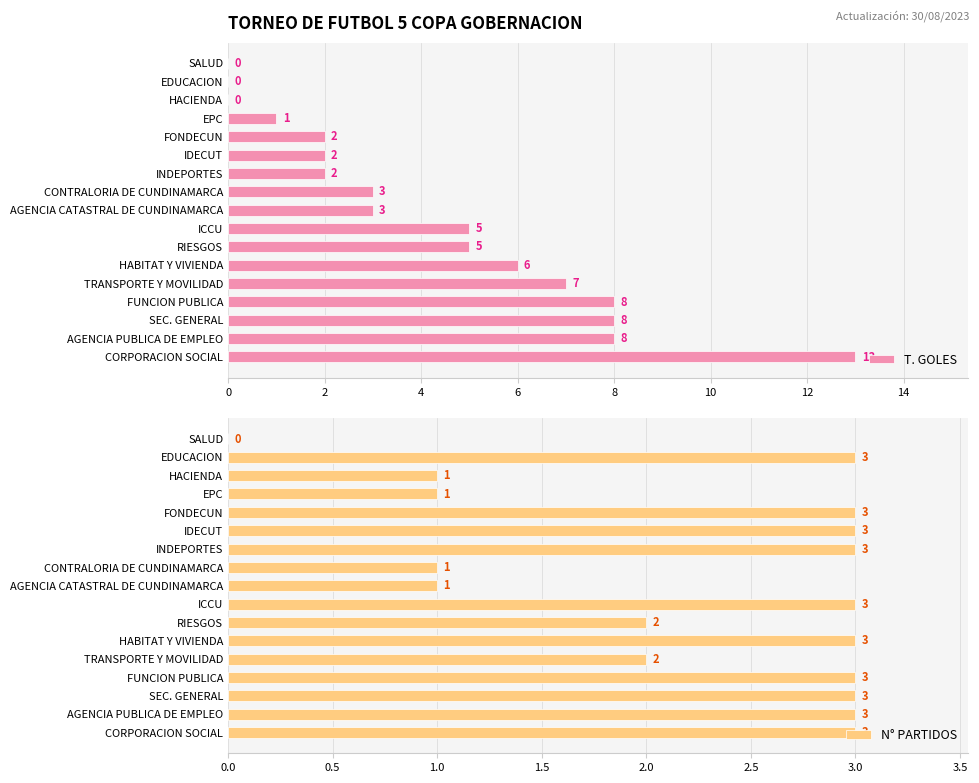

The T. GOLES series shows 2 at FONDECUN. True or false?

True